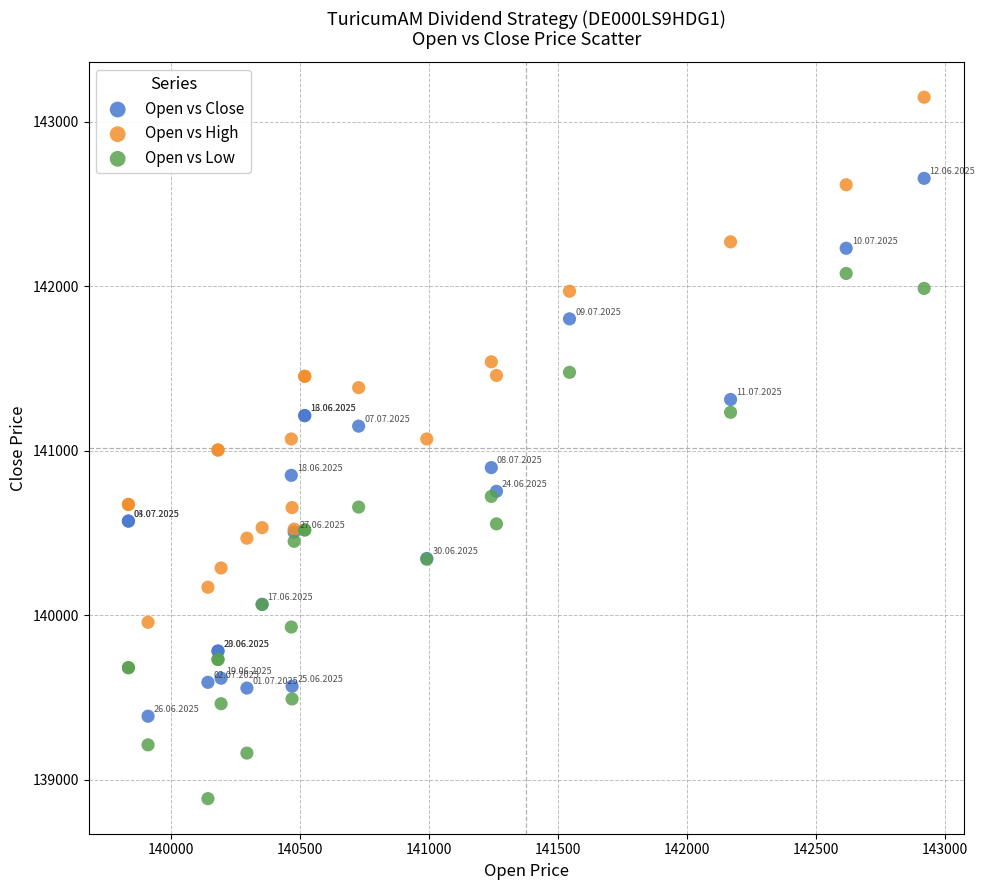

Which series contains the highest Y value?

Open vs High